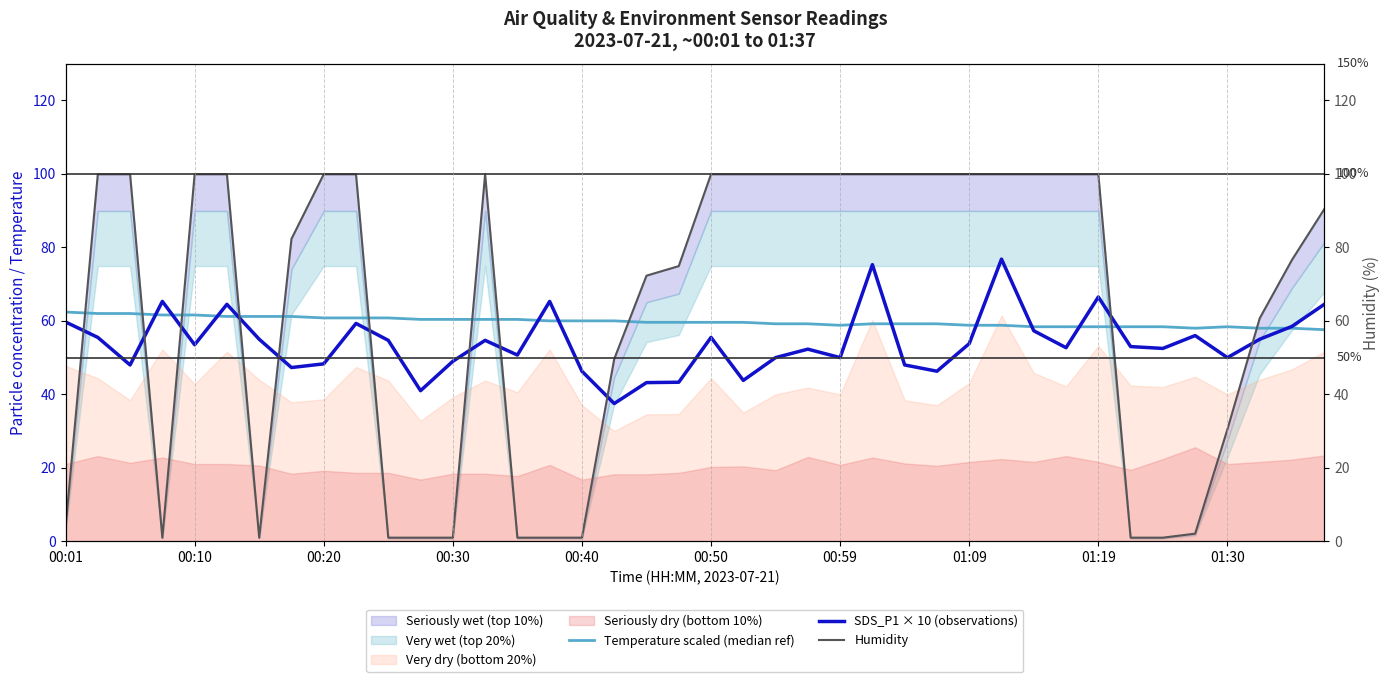

How many lines are shown in the chart?

3